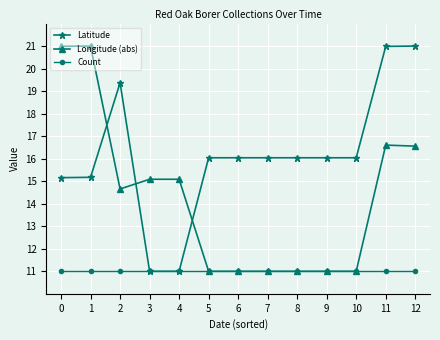

Which series changed the most between 1 and 11?

Latitude